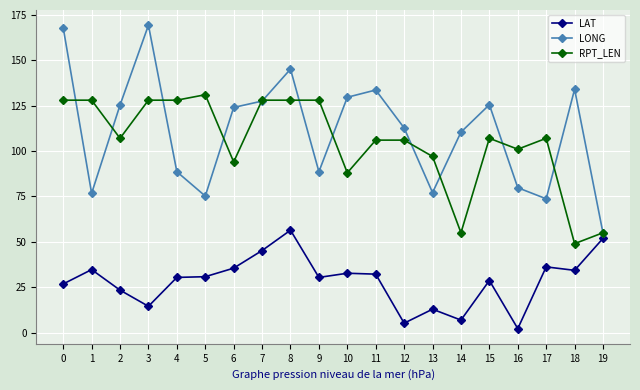

The value of LAT at 14 is 6.9. True or false?

True